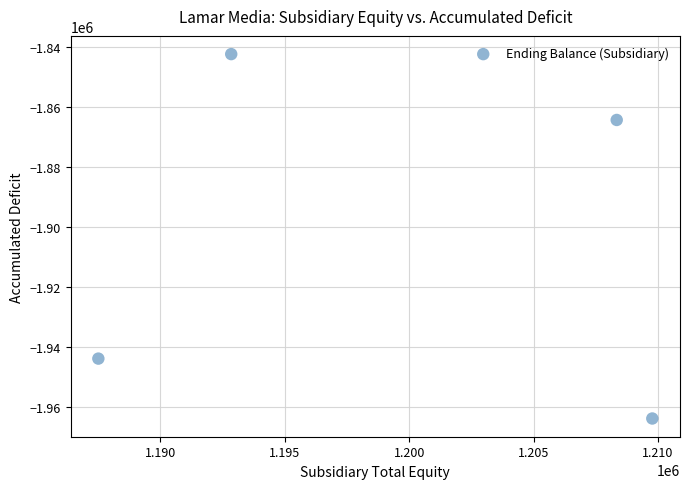

What Y value in the scatter plot is closest to -1903222?

-1864414